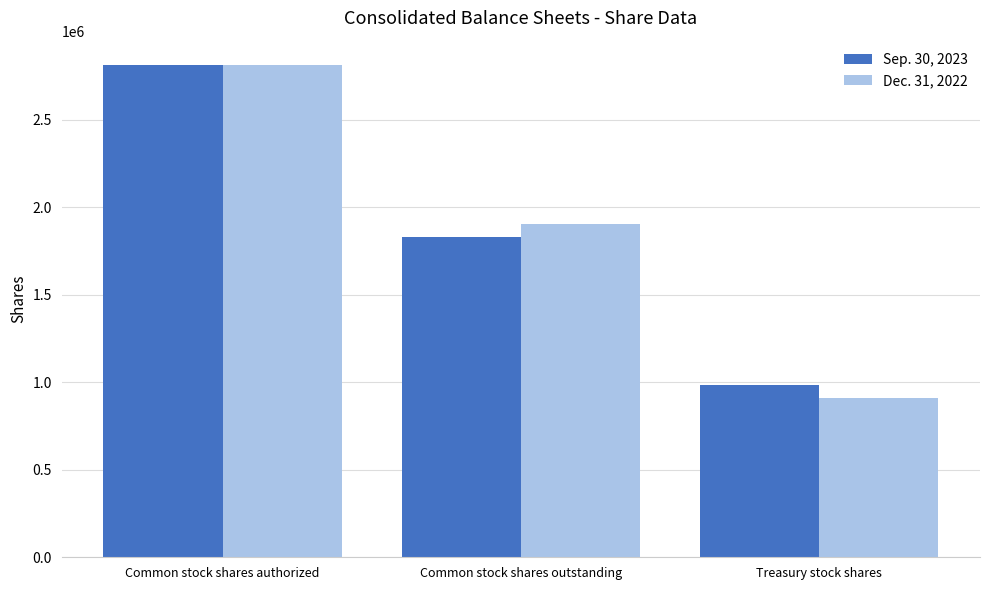

Rank the series at Treasury stock shares from lowest to highest value.

Dec. 31, 2022, Sep. 30, 2023